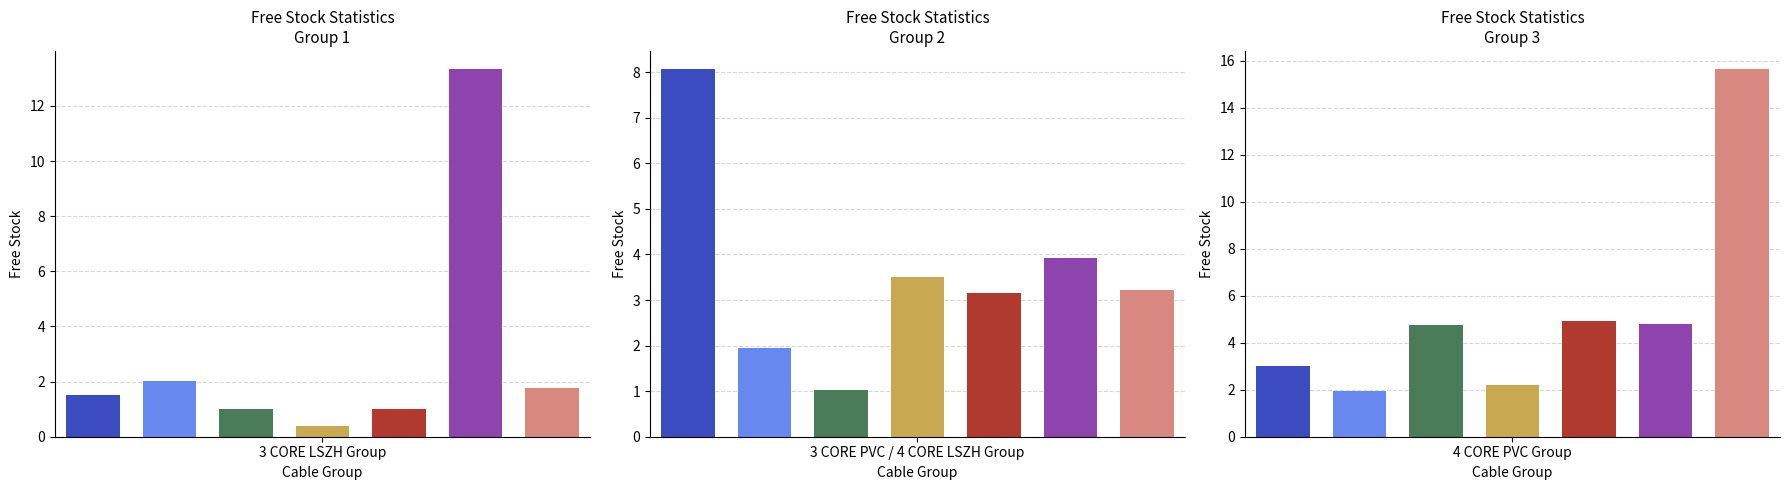

Reading left to right, extract all data points from this chart.

3C156724Z=1.5	3C105467N=2.0	3C166724Z=1.0	3C165467N=0.4	3C256724Z=1.0	3C255467N=13.3	3C046724Z=1.8	3C045467N=8.1	3C066724Z=1.9	4C156724Z=1.0	4C155467N=3.5	4C106724Z=3.2	4C105467N=3.9	4C166724Z=3.2	4C165467N=3.0	4C256724Z=1.9	4C255467N=4.8	4C046724Z=2.2	4C045467N=4.9	4C066724Z=4.8	4C065467N=15.6